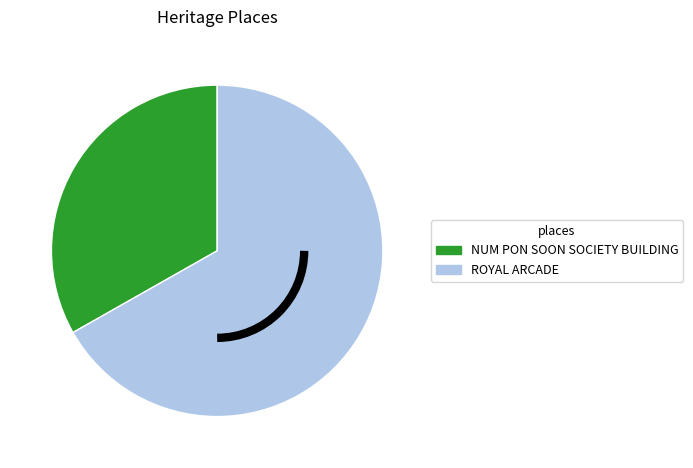

Is the sum of NUM PON SOON SOCIETY BUILDING and ROYAL ARCADE greater than half?

Yes